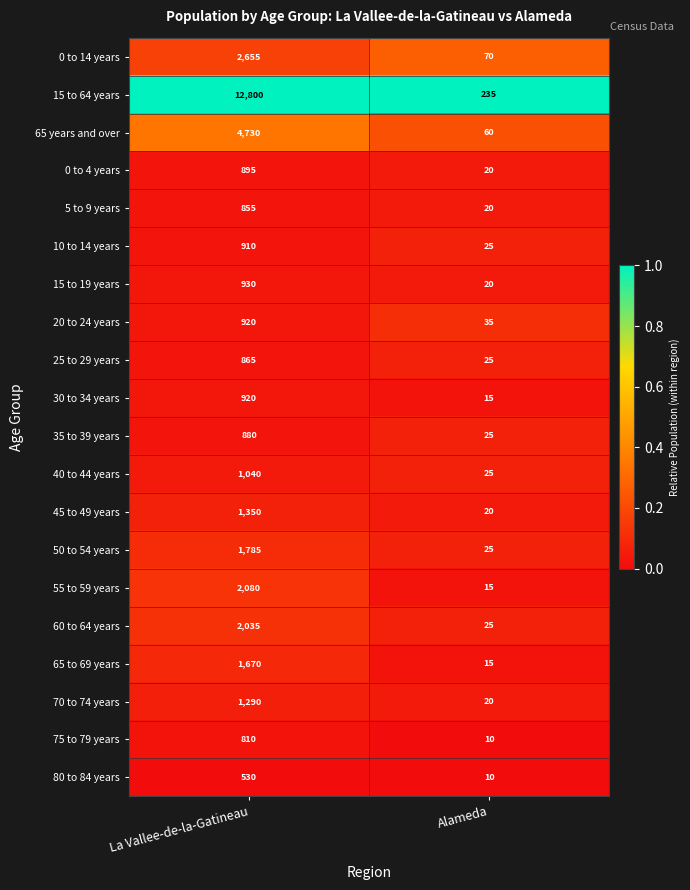

Where is 65 to 69 years nearest to the value 842?

Alameda